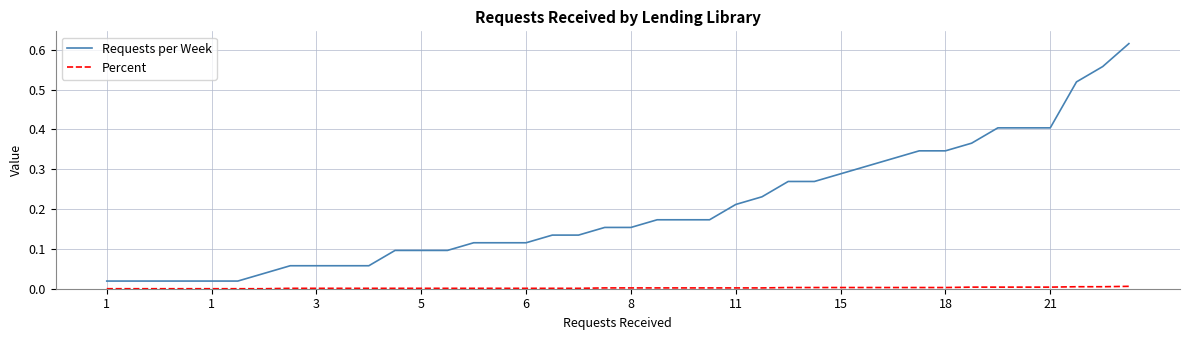

Which series has the largest total across all categories?

Requests per Week